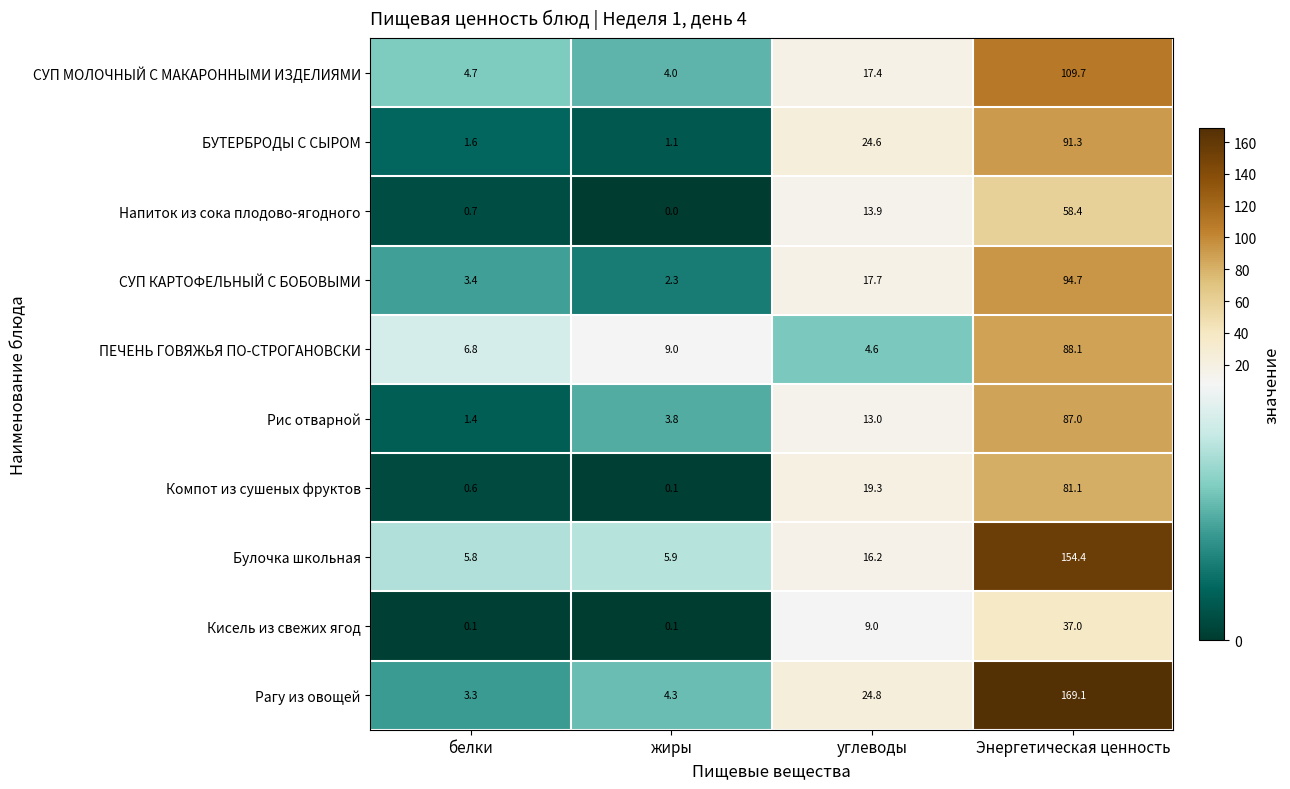

What is the difference between the maximum and second lowest values in the Рагу из овощей series?

164.8